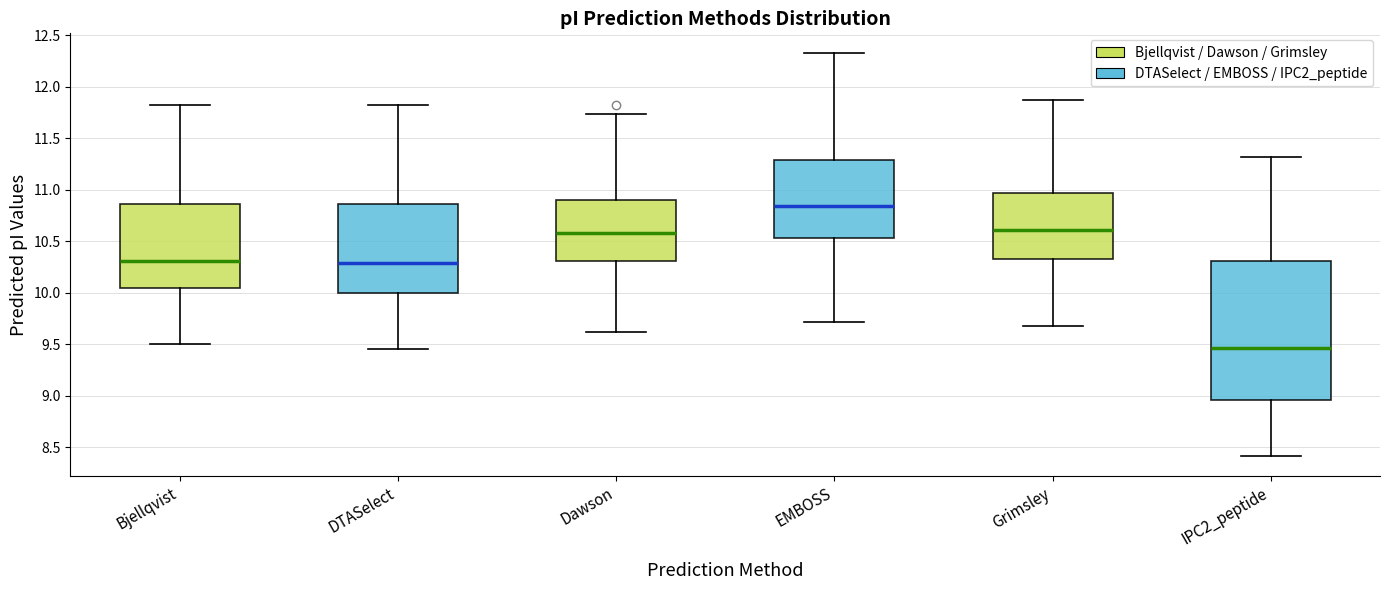

Reading left to right, transcribe this box plot: for each box, give where its median line is, the range the box spans, and where its two whiskers end, as read against the y-axis. The values are not printed on the chart, so give them approximately, as read against the axis.

Bjellqvist: median 10.30, box 10.05 to 10.85, whiskers 9.50 to 11.85
DTASelect: median 10.30, box 10.00 to 10.85, whiskers 9.45 to 11.85
Dawson: median 10.60, box 10.30 to 10.90, whiskers 9.60 to 11.75
EMBOSS: median 10.85, box 10.55 to 11.30, whiskers 9.70 to 12.35
Grimsley: median 10.60, box 10.35 to 10.95, whiskers 9.70 to 11.85
IPC2_peptide: median 9.45, box 8.95 to 10.30, whiskers 8.40 to 11.30